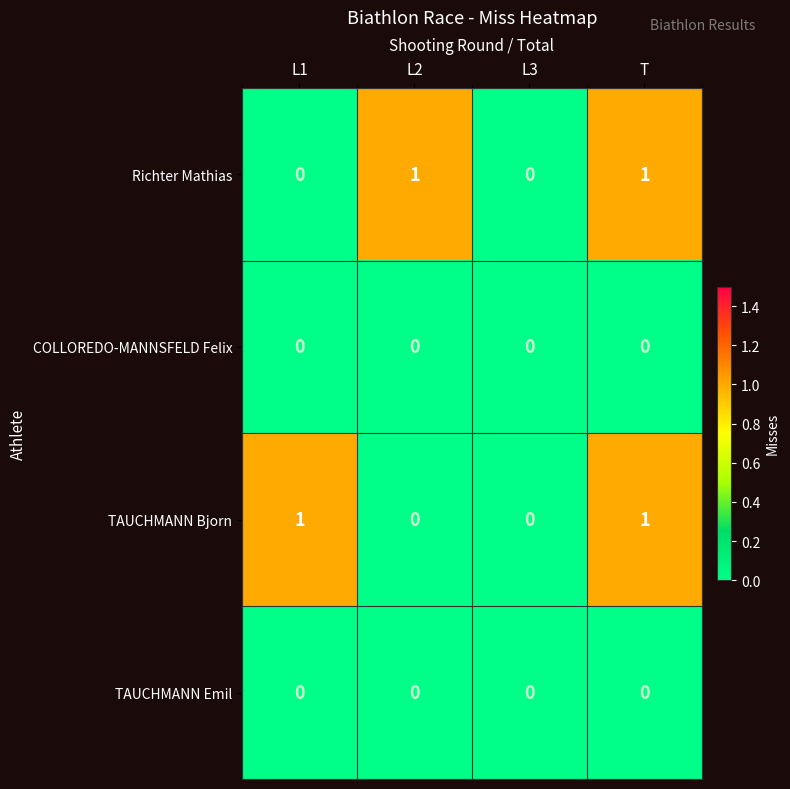

What is the difference between the highest and lowest values at L1?

1